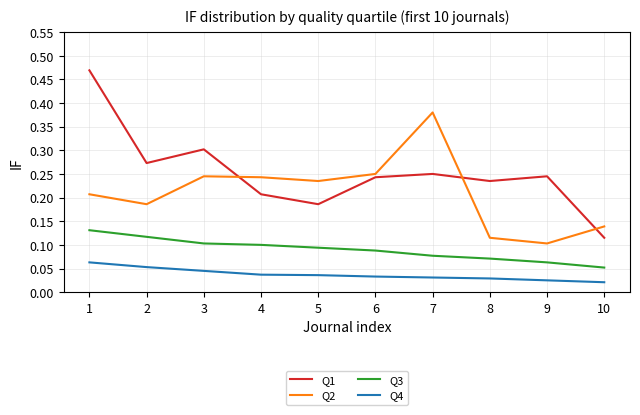

Does the chart have visible grid lines?

Yes